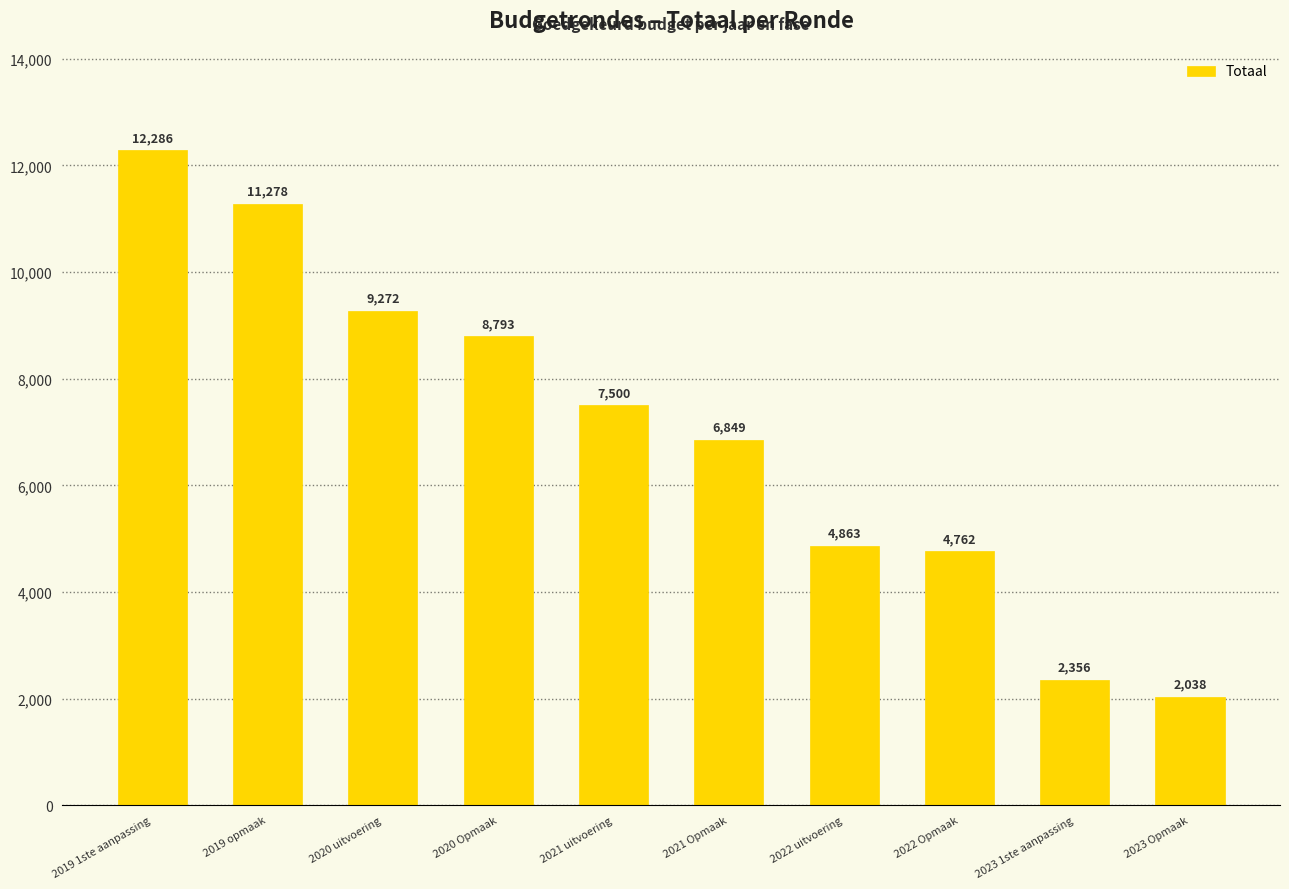

Are the bars horizontal?

No